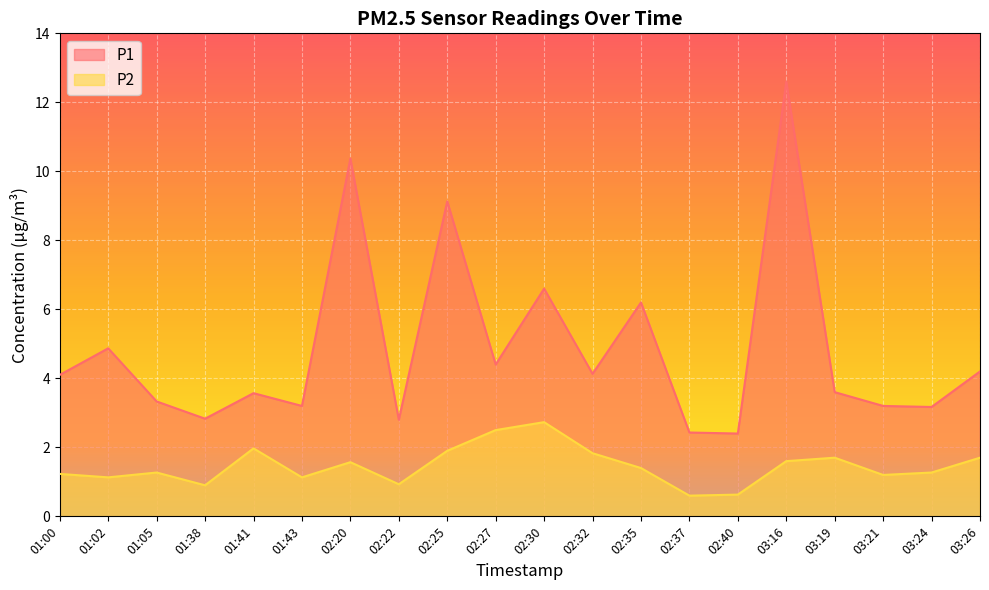

At how many categories does at least one series exceed 11?

1